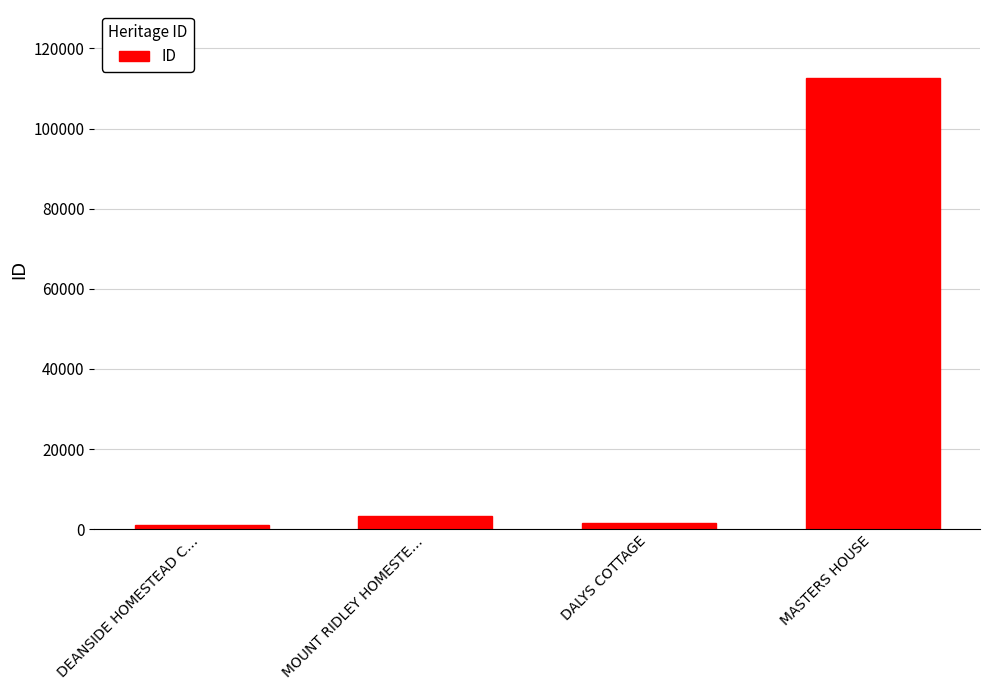

What is the average value?

29640